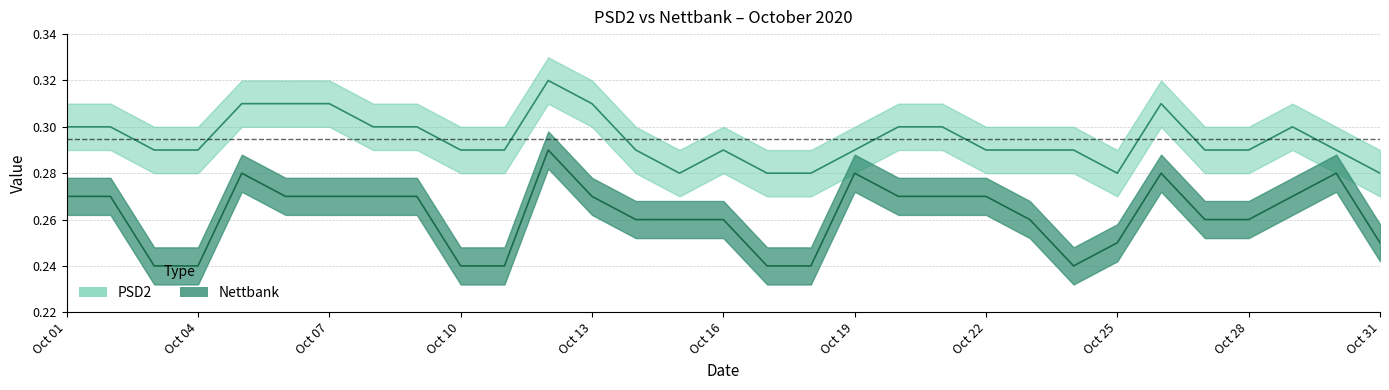

Reading left to right, list all the values displayed in this chart.

PSD2: 0.3	0.3	0.3	0.3	0.3	0.3	0.3	0.3	0.3	0.3	0.3	0.3	0.3	0.3	0.3	0.3	0.3	0.3	0.3	0.3	0.3	0.3	0.3	0.3	0.3	0.3	0.3	0.3	0.3	0.3	0.3
Nettbank: 0.3	0.3	0.2	0.2	0.3	0.3	0.3	0.3	0.3	0.2	0.2	0.3	0.3	0.3	0.3	0.3	0.2	0.2	0.3	0.3	0.3	0.3	0.3	0.2	0.2	0.3	0.3	0.3	0.3	0.3	0.2